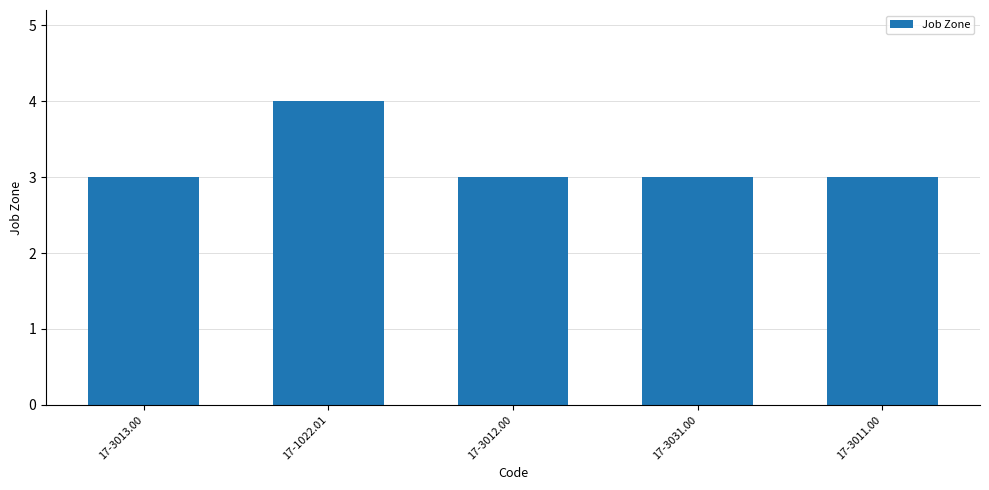

Approximately how many times larger is the value at 17-3012.00 compared to 17-3013.00?

1.0